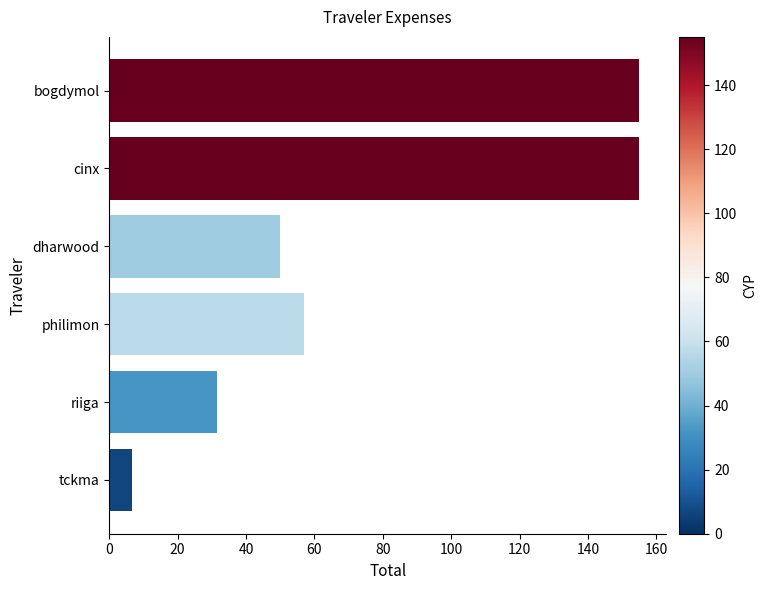

True or false: the data shows 46.4 at riiga.

False